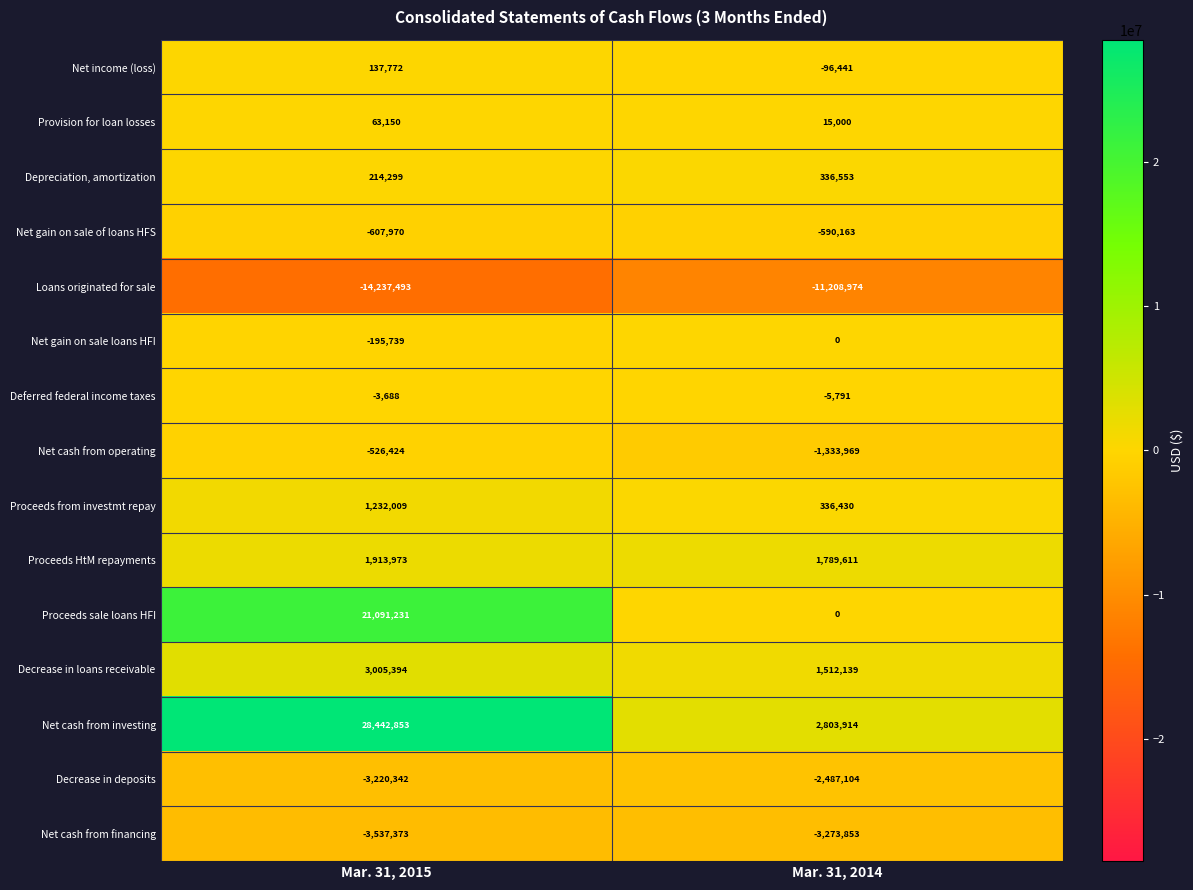

The value of Net gain on sale loans HFI at Mar. 31, 2015 is -288855. True or false?

False